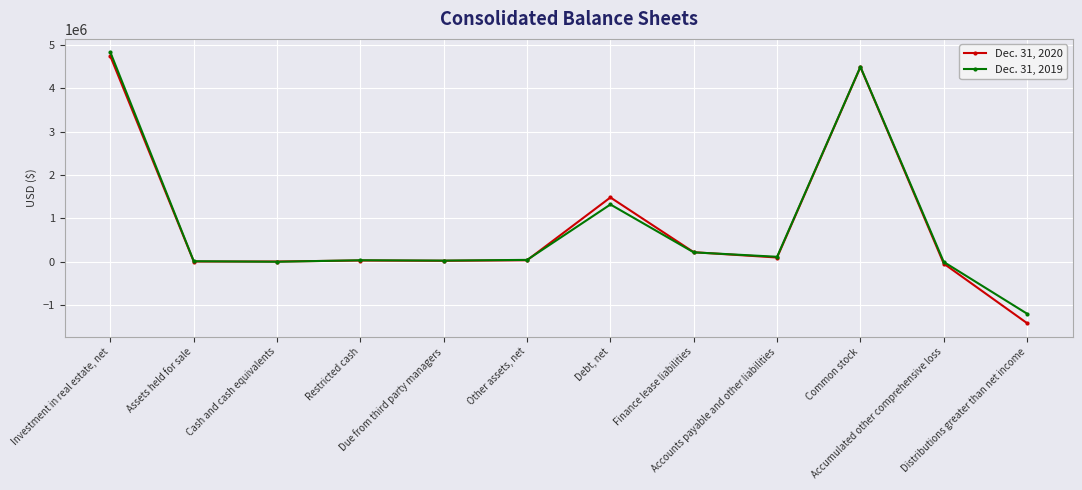

What is the sum of the Dec. 31, 2019 values at Cash and cash equivalents and Distributions greater than net income?

-1198052